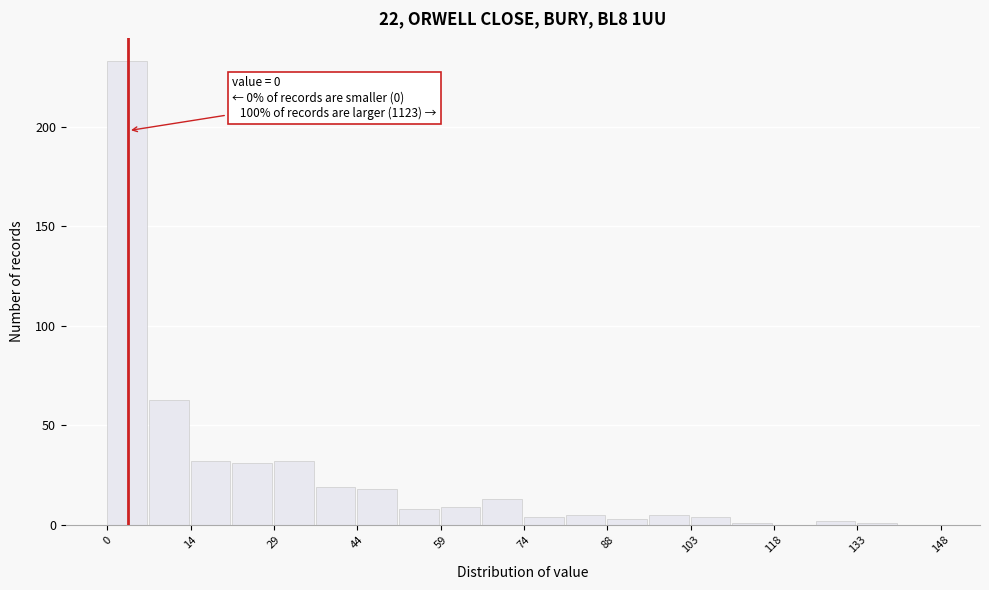

Read against the x-axis, roughly where is the centre of the tallest bar?

4